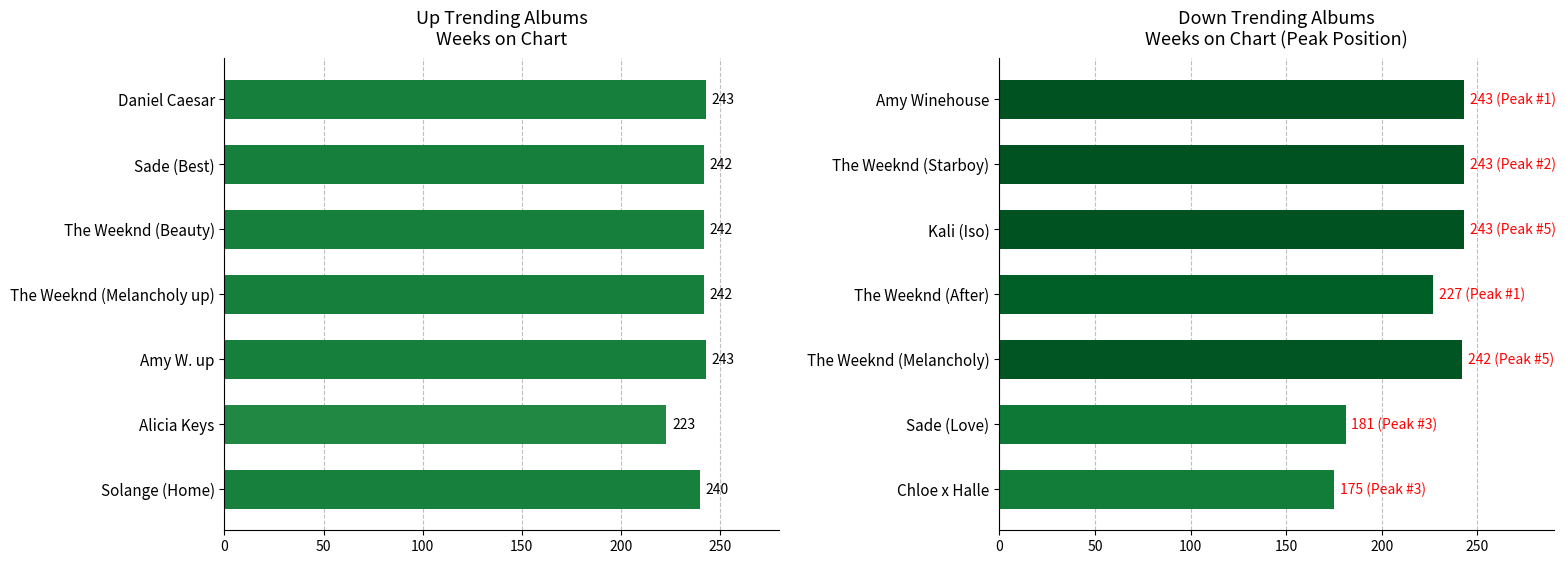

At 50, list the series in order from smallest to largest.

up, down